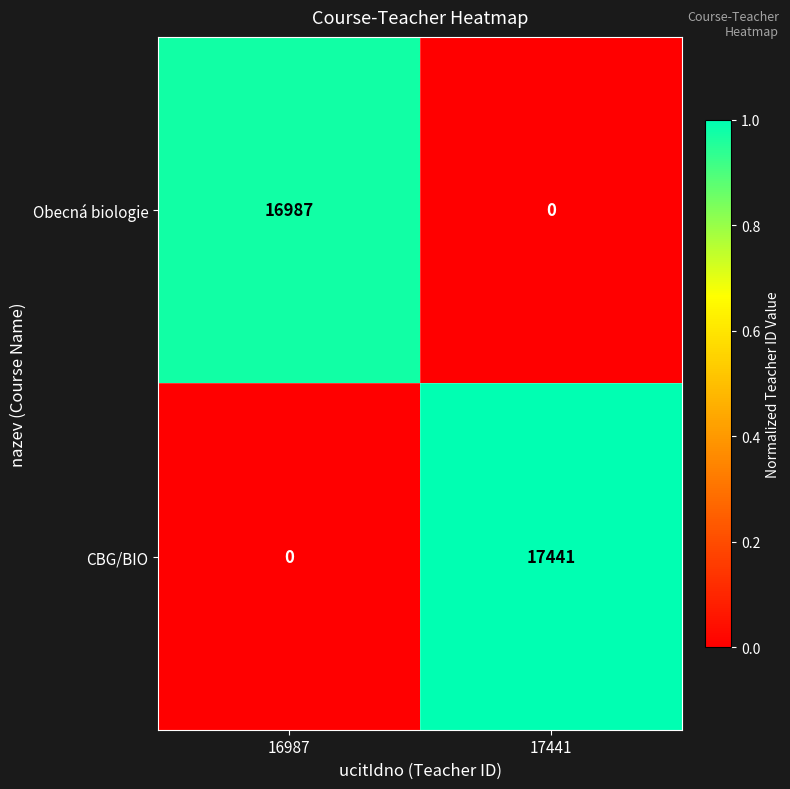

Reading left to right, extract all data points from this chart.

Obecná biologie: 16987	0
CBG/BIO: 0	17441